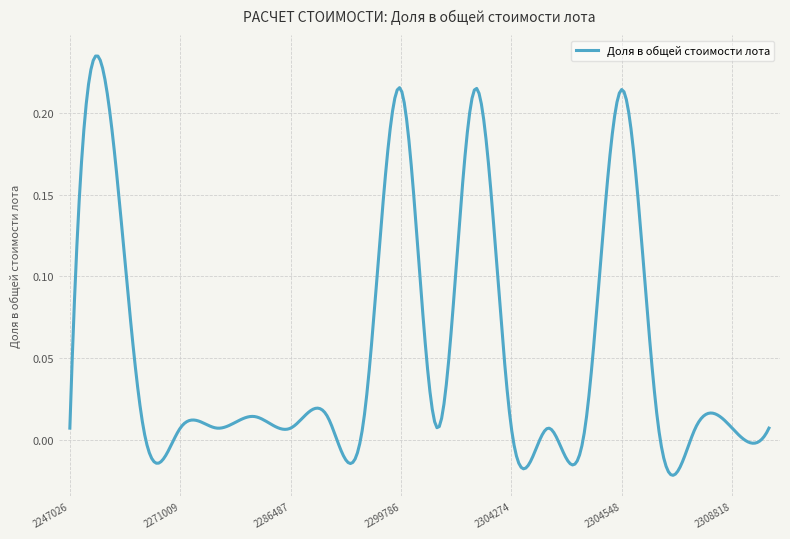

Rank the categories by value from lowest to highest.

2247026, 2255545, 2271009, 2276744, 2286487, 2303401, 2304274, 2304332, 2304378, 2305290, 2306816, 2308818, 2318483, 2278409, 2290126, 2291946, 2252475, 2299786, 2304109, 2304548